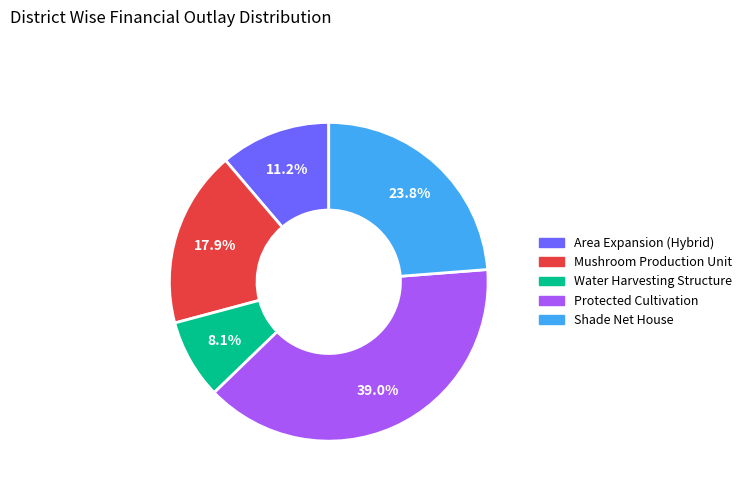

Between Protected Cultivation and Shade Net House, which is larger?

Protected Cultivation